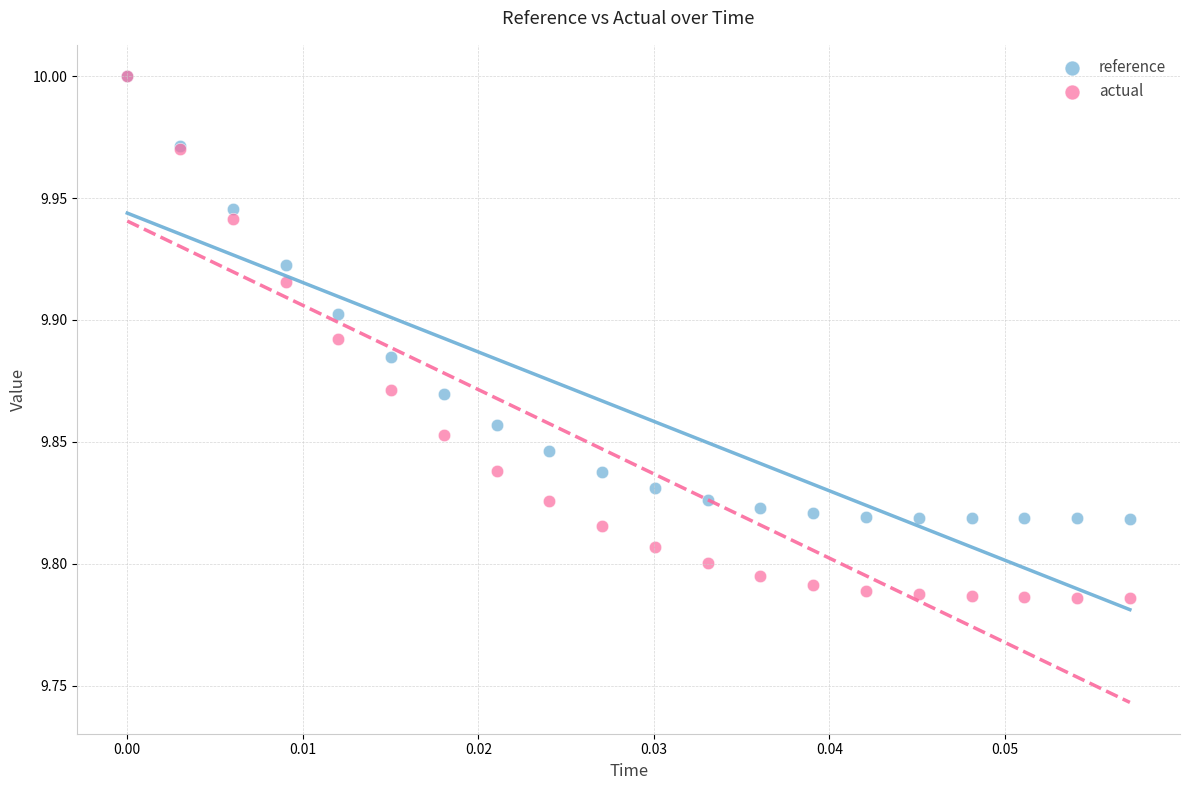

What are all the series names shown in the legend?

reference, actual